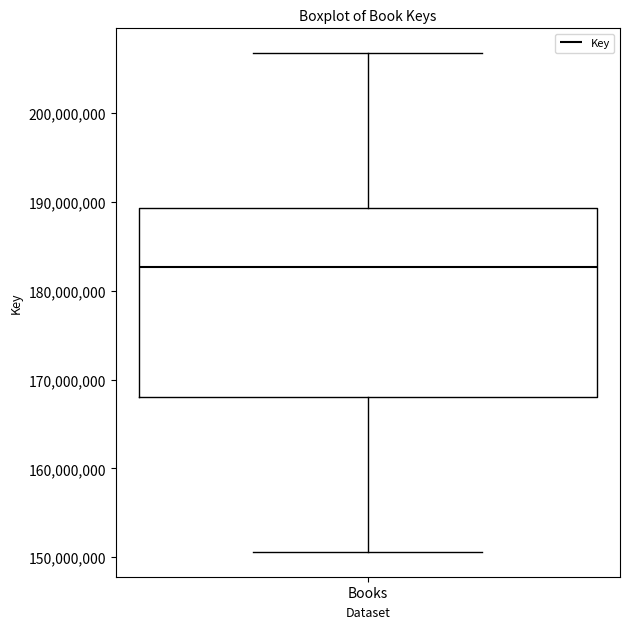

Where does the lower whisker of the box for Books end on the y-axis? The values are not printed on the chart, so give them approximately, as read against the axis.

151000000